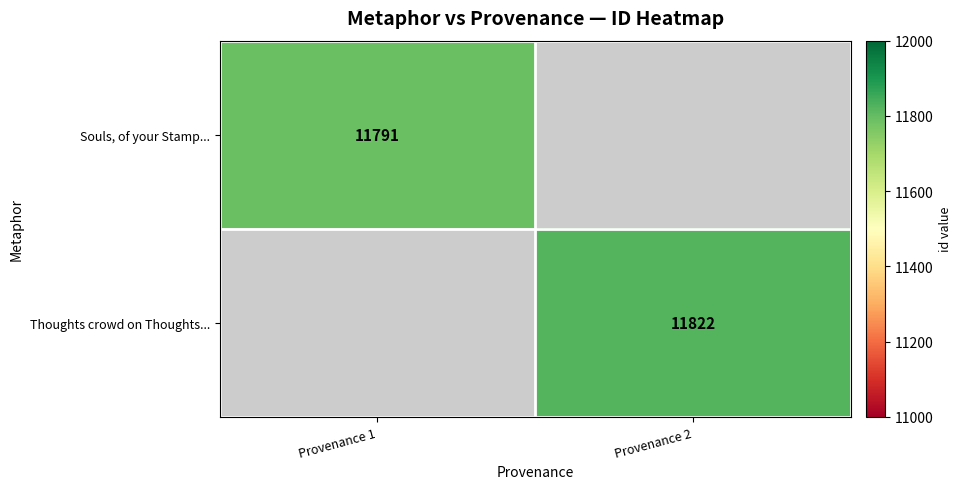

The Thoughts crowd on Thoughts... series shows 16799 at Provenance 2. True or false?

False